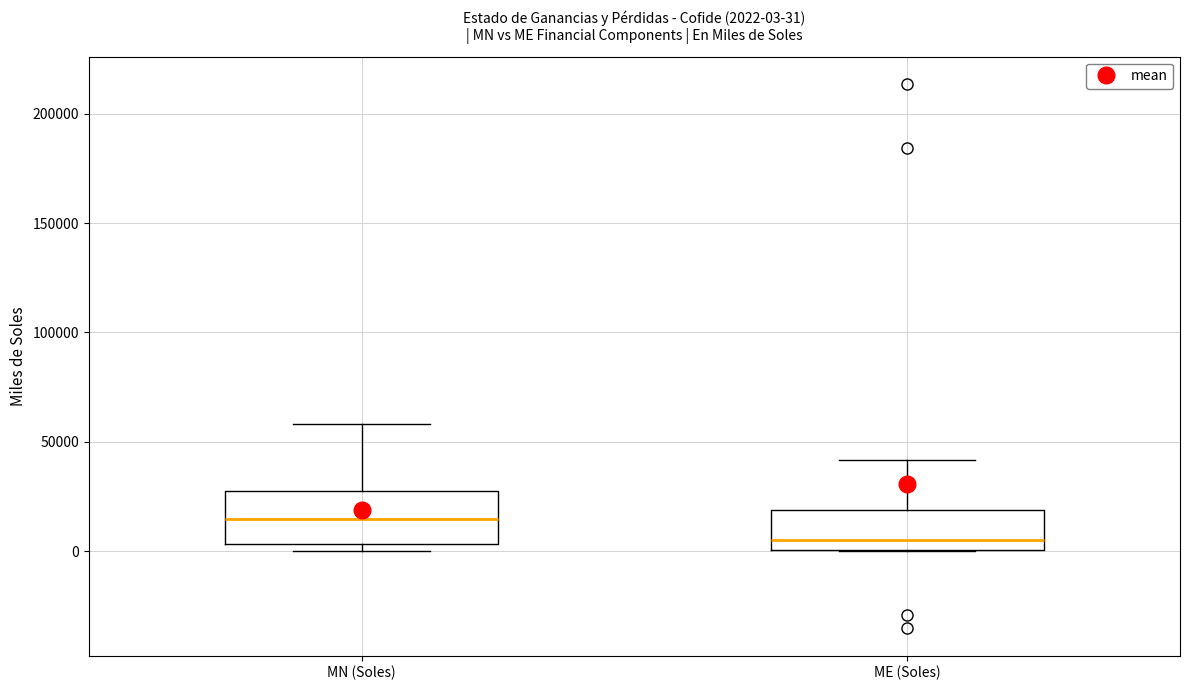

Which box is the tallest, from its lower edge to its upper edge?

MN (Soles)